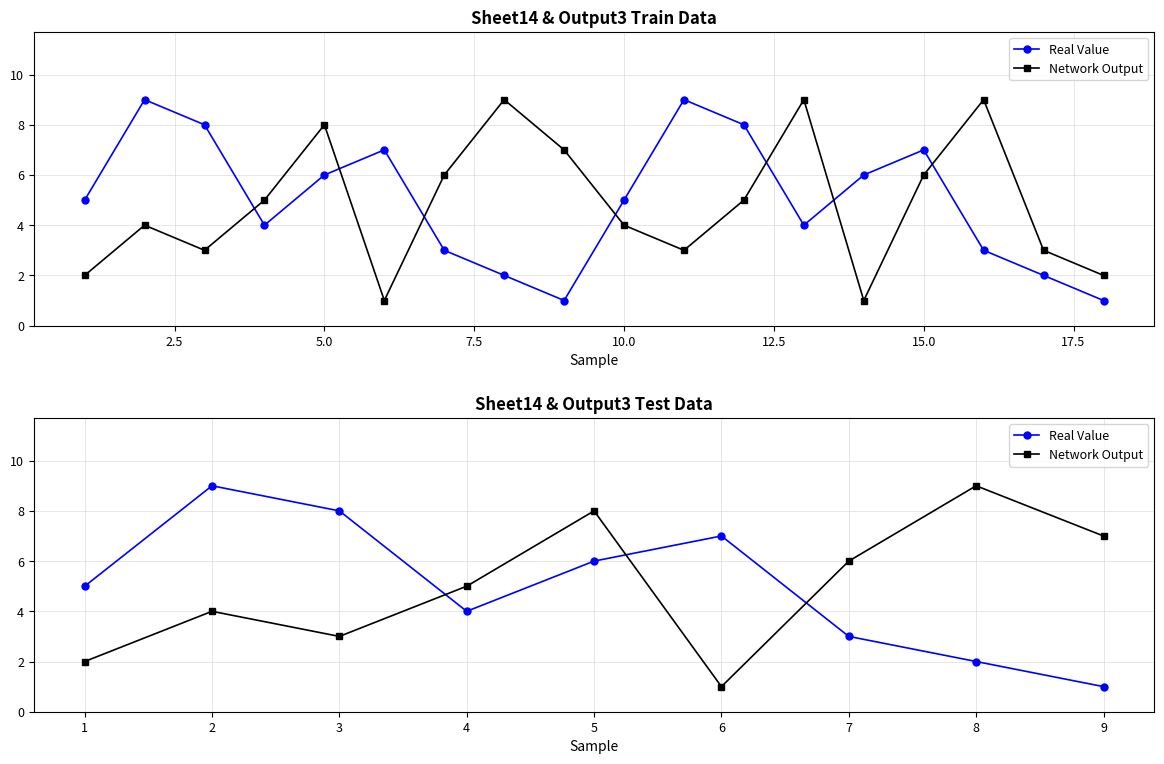

How many data points in Real Value are less than 5?

4